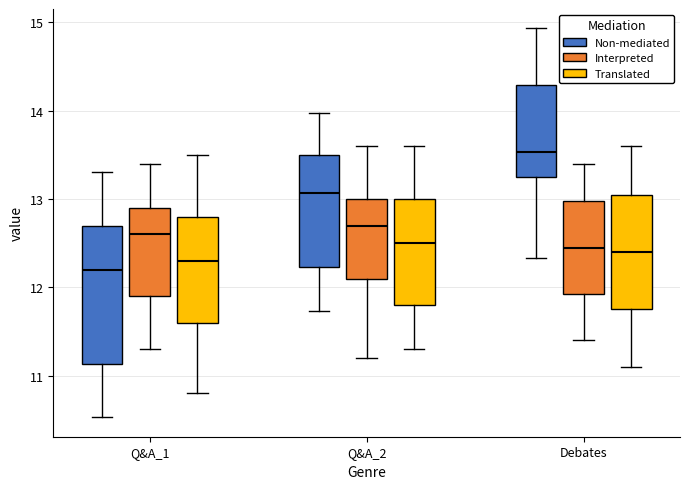

Reading left to right, read every box against the y-axis: the position of its median line, the range the box covers, and the ends of its whiskers. The values are not printed on the chart, so give them approximately, as read against the axis.

Q&A_1 (Non-mediated): median 12.2, box 11.1 to 12.7, whiskers 10.5 to 13.3
Q&A_1 (Interpreted): median 12.6, box 11.9 to 12.9, whiskers 11.3 to 13.4
Q&A_1 (Translated): median 12.3, box 11.6 to 12.8, whiskers 10.8 to 13.5
Q&A_2 (Non-mediated): median 13.1, box 12.2 to 13.5, whiskers 11.7 to 14.0
Q&A_2 (Interpreted): median 12.7, box 12.1 to 13.0, whiskers 11.2 to 13.6
Q&A_2 (Translated): median 12.5, box 11.8 to 13.0, whiskers 11.3 to 13.6
Debates (Non-mediated): median 13.5, box 13.2 to 14.3, whiskers 12.3 to 14.9
Debates (Interpreted): median 12.5, box 11.9 to 13.0, whiskers 11.4 to 13.4
Debates (Translated): median 12.4, box 11.8 to 13.1, whiskers 11.1 to 13.6